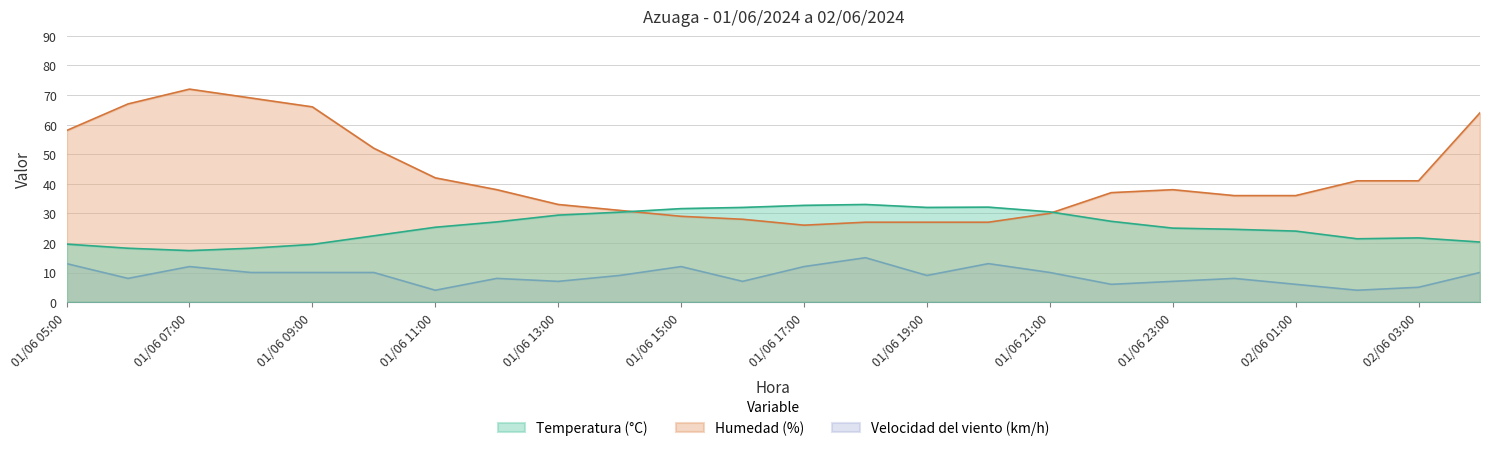

Which series has the widest spread of values?

Humedad (%)